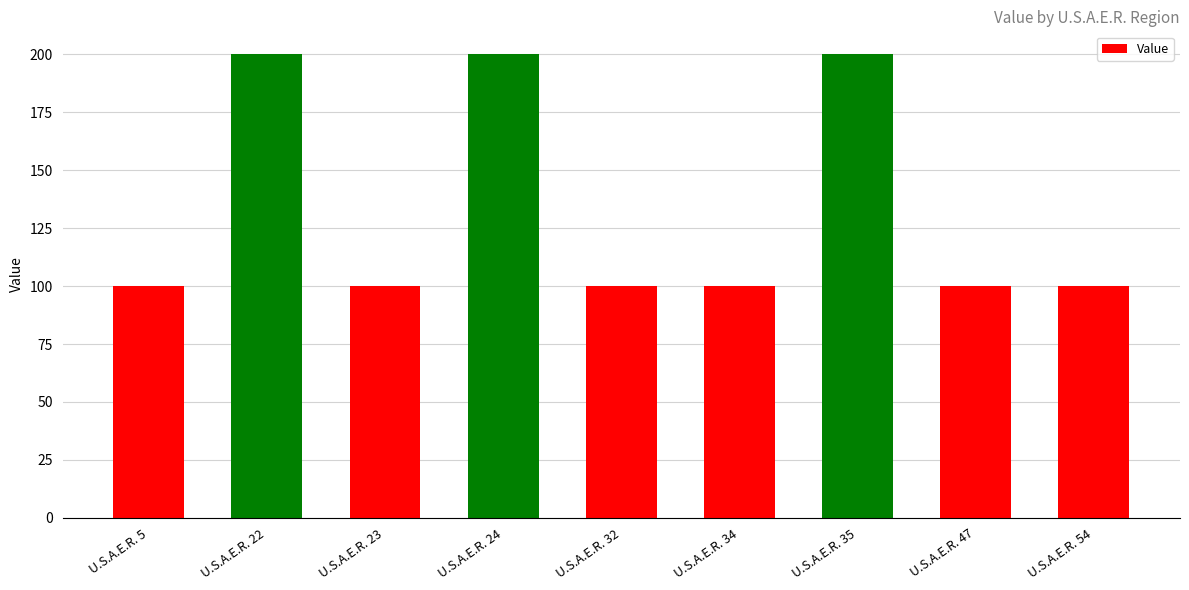

Read the value at U.S.A.E.R. 32.

100